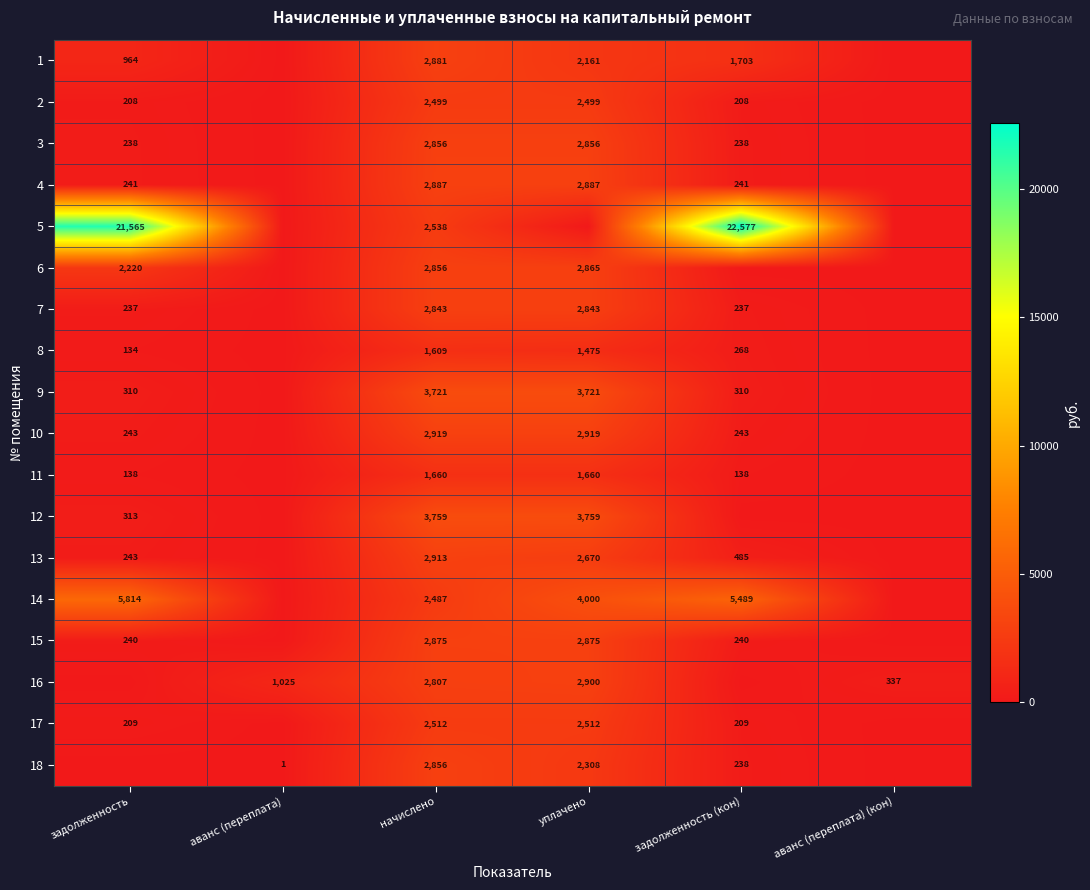

What is the sum of the 5 values at задолженность (кон) and начислено?

25115